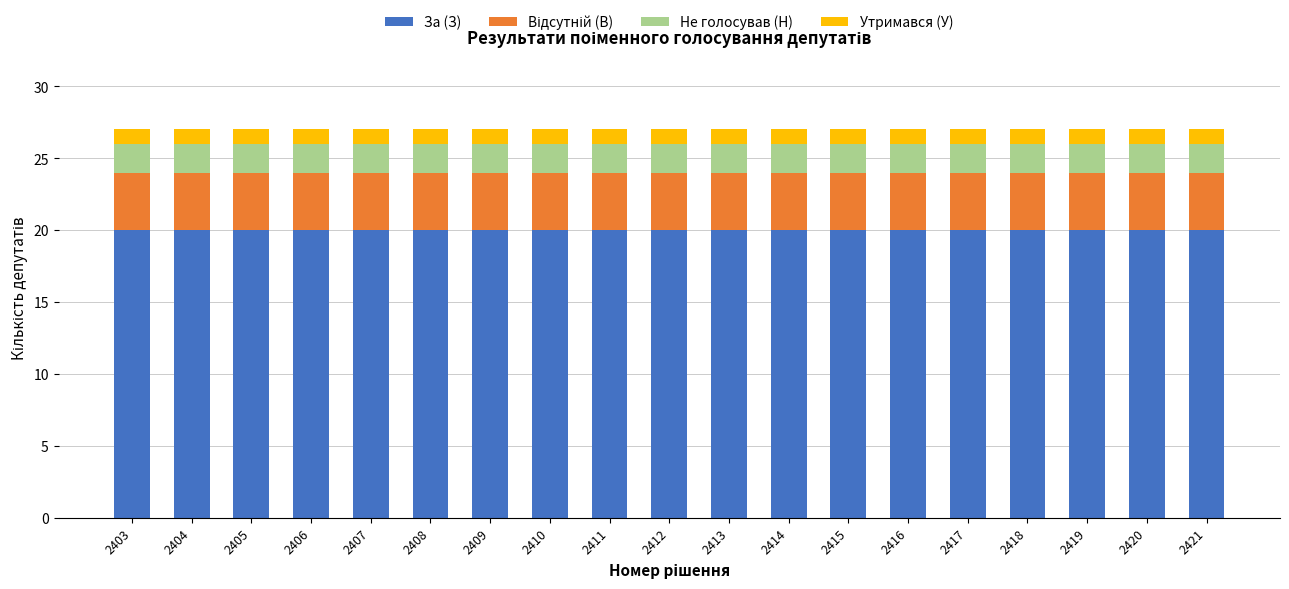

What is the highest value of the За (З) series?

20